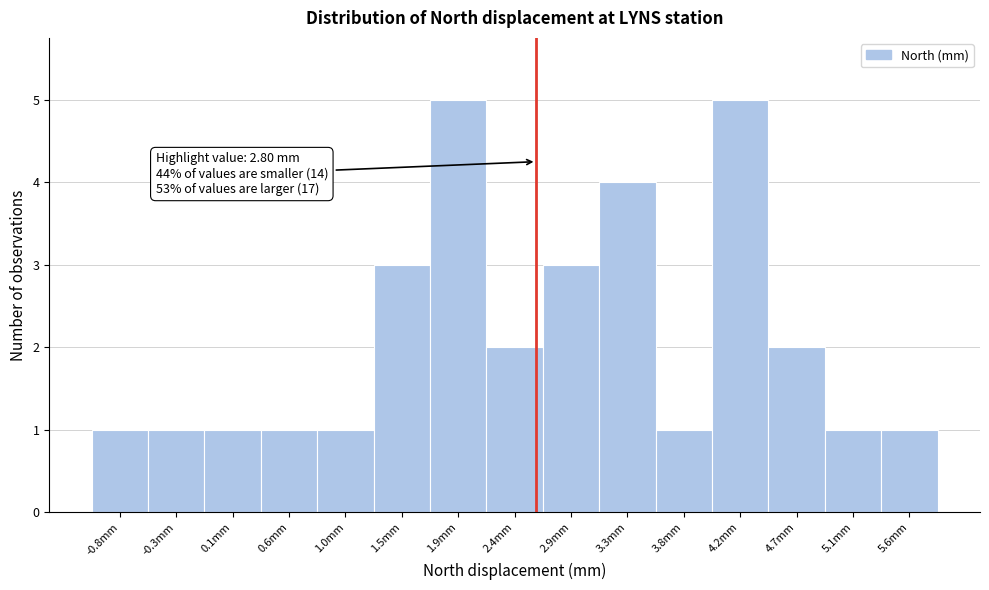

Reading right to left, transcribe all the data shown in this chart.

5.6mm=1	5.1mm=1	4.7mm=2	4.2mm=5	3.8mm=1	3.3mm=4	2.9mm=3	2.4mm=2	1.9mm=5	1.5mm=3	1.0mm=1	0.6mm=1	0.1mm=1	-0.3mm=1	-0.8mm=1